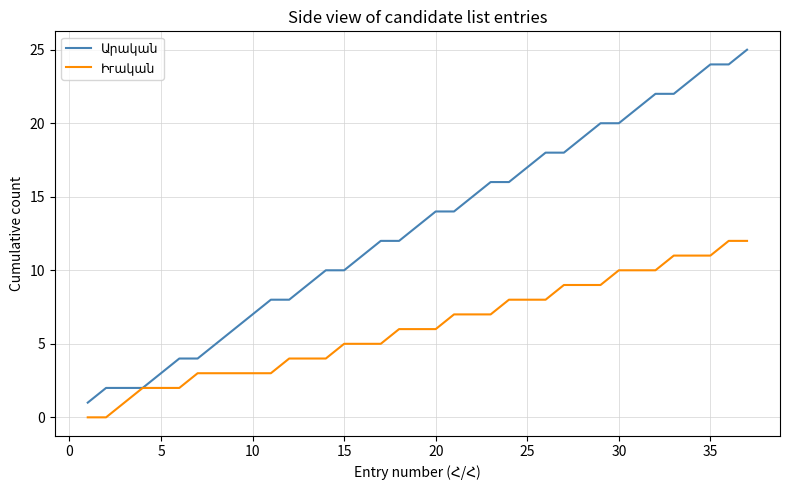

What is the maximum value shown in the chart?

25